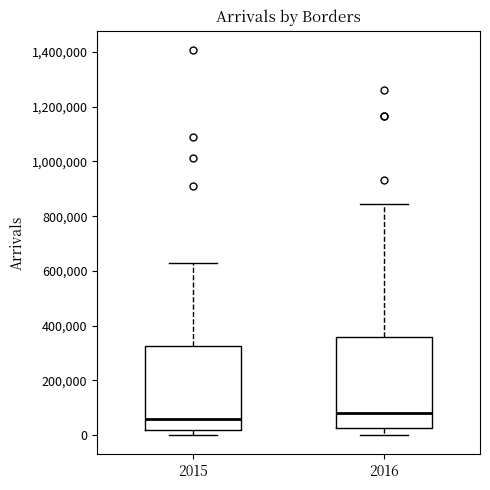

Reading left to right, transcribe this box plot: for each box, give where its median line is, the range the box spans, and where its two whiskers end, as read against the y-axis. The values are not printed on the chart, so give them approximately, as read against the axis.

2015: median 60000, box 20000 to 320000, whiskers 0 to 620000
2016: median 80000, box 20000 to 360000, whiskers 0 to 840000